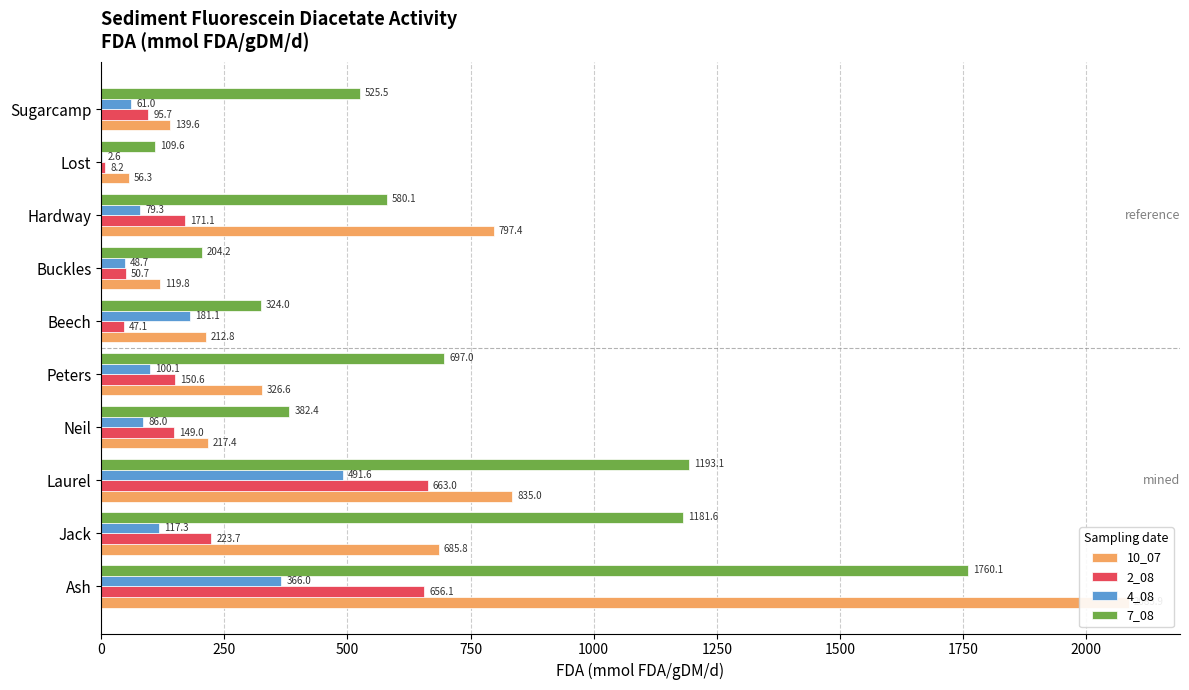

How many groups of bars are there?

10